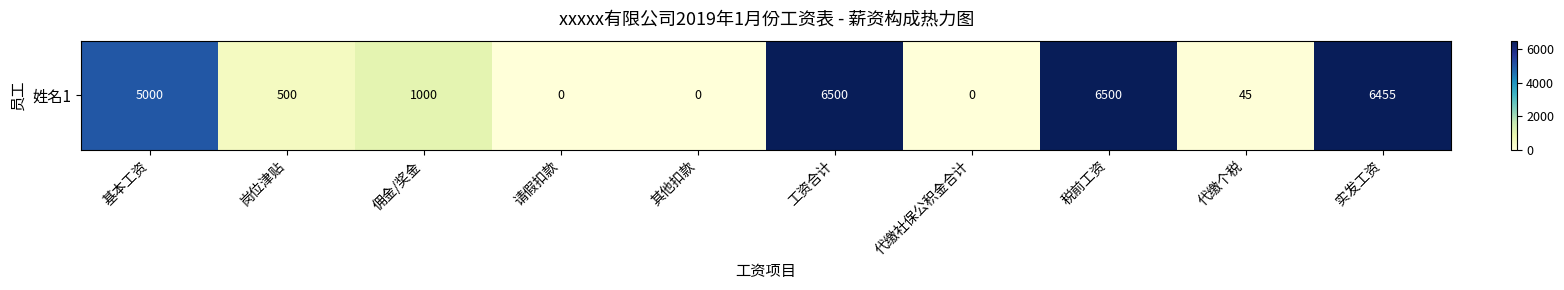

How many data points are above 1000?

4